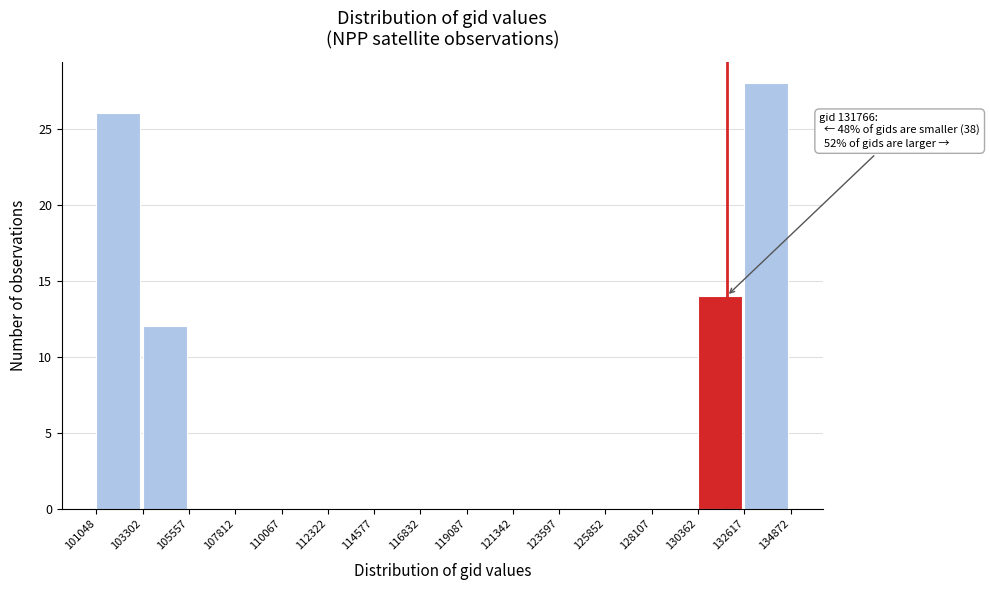

Which range on the x-axis has the tallest bar?

132617 to 134872